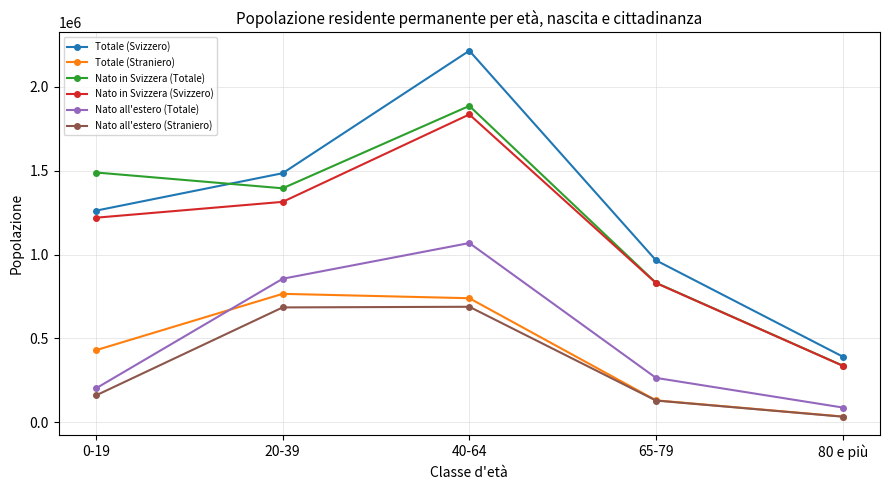

The value of Totale (Straniero) at 65-79 is 205905. True or false?

False